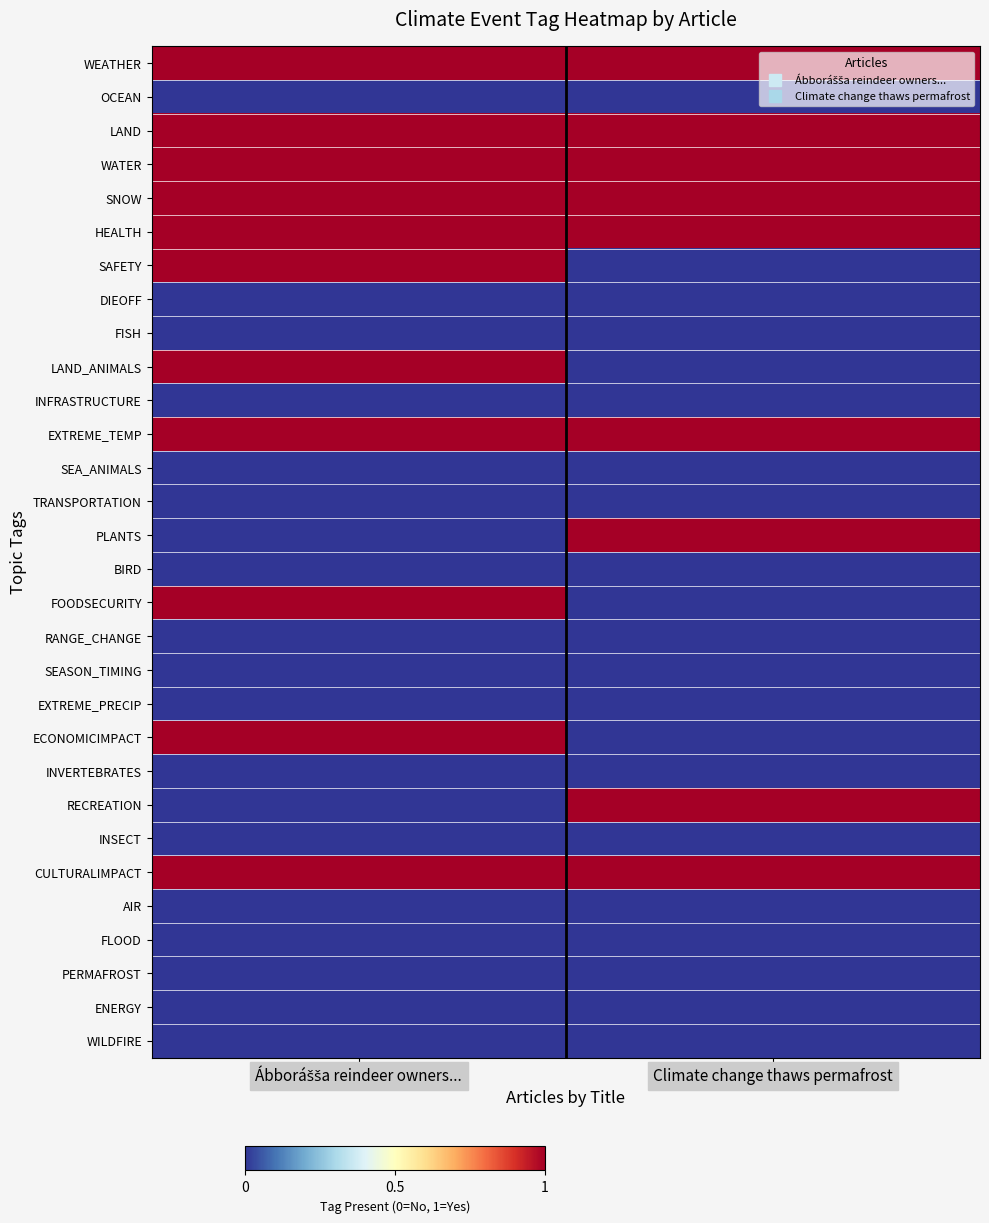

What is the total value across all series at Ábborášša reindeer owners...?

11